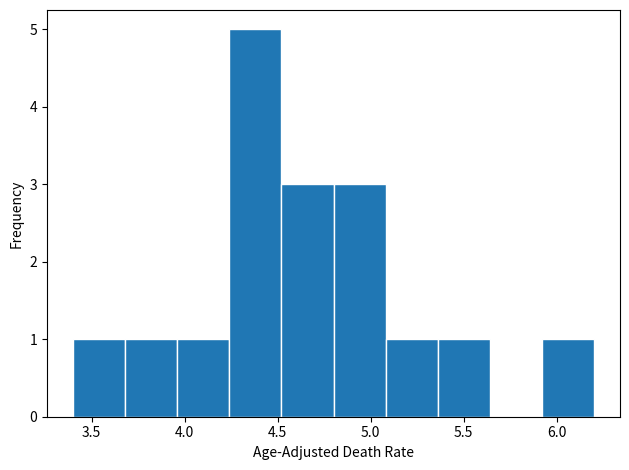

Reading left to right, list every bar in this chart as the range it spans on the x-axis followed by its height. Neither the bar edges nor the heights are printed on the chart, so give them approximately, as read against the axes.

3.40 to 3.68: 1
3.68 to 3.96: 1
3.96 to 4.24: 1
4.24 to 4.52: 5
4.52 to 4.80: 3
4.80 to 5.08: 3
5.08 to 5.36: 1
5.36 to 5.64: 1
5.64 to 5.92: 0
5.92 to 6.20: 1